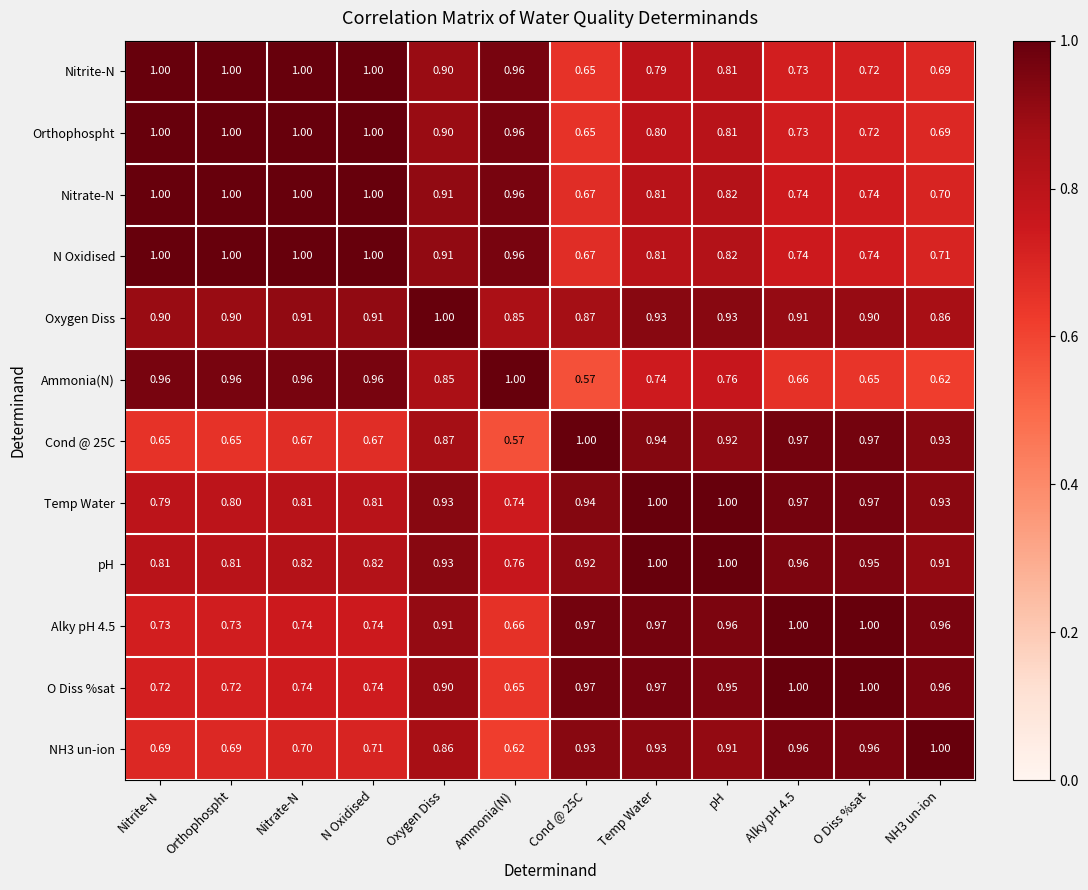

Is the value of Nitrate-N at Orthophospht greater than the value of O Diss %sat at N Oxidised?

Yes